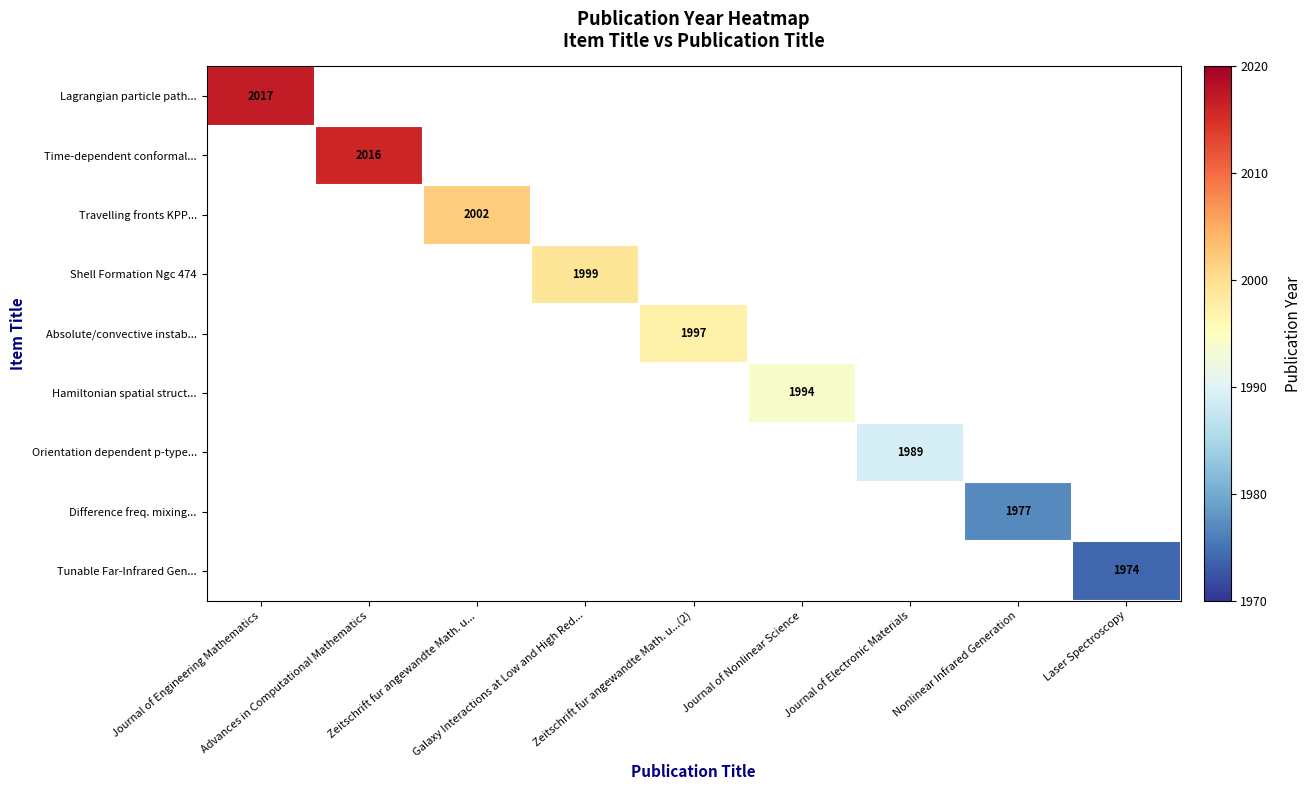

At which label does Lagrangian particle path... reach its minimum?

Journal of Engineering Mathematics